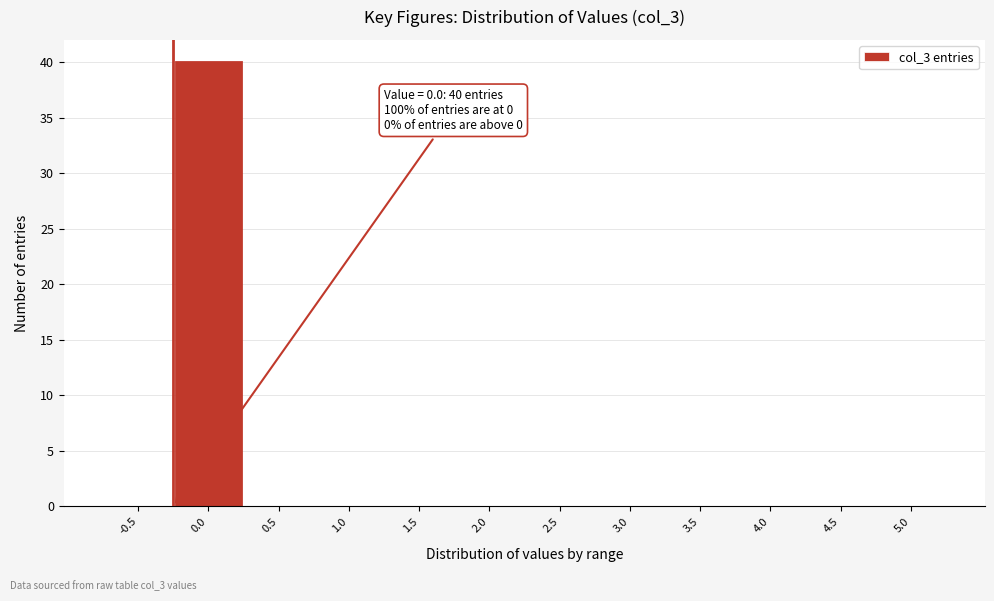

Reading left to right, list all the values displayed in this chart.

-0.5=0	0.0=40	0.5=0	1.0=0	1.5=0	2.0=0	2.5=0	3.0=0	3.5=0	4.0=0	4.5=0	5.0=0